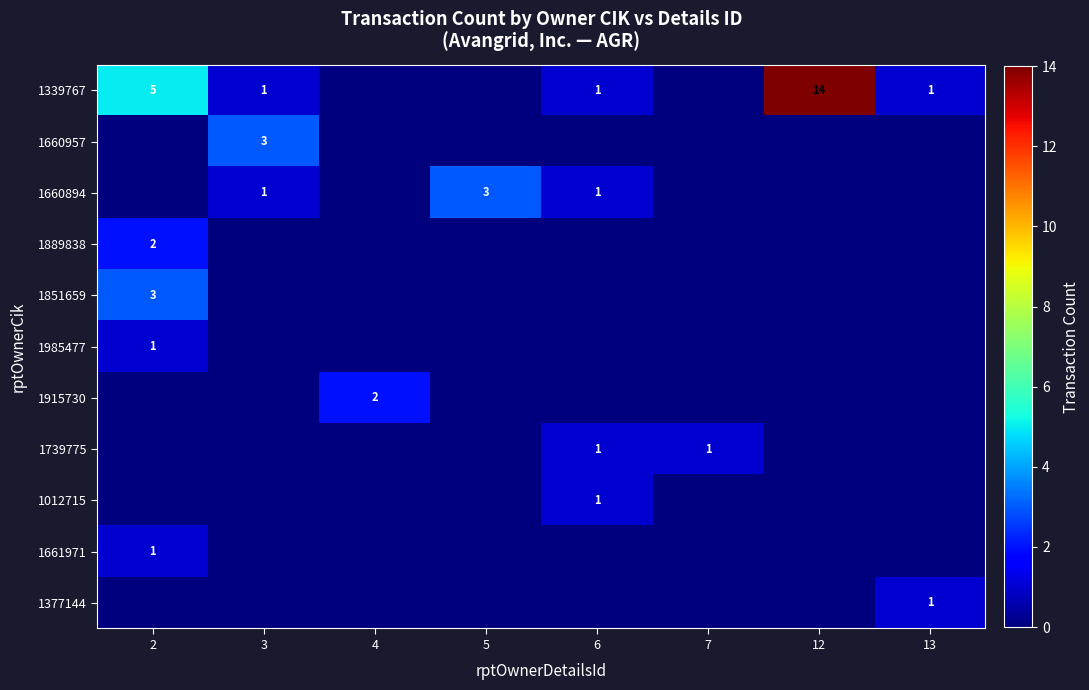

Is it true that 1915730 equals 3 at 4?

False